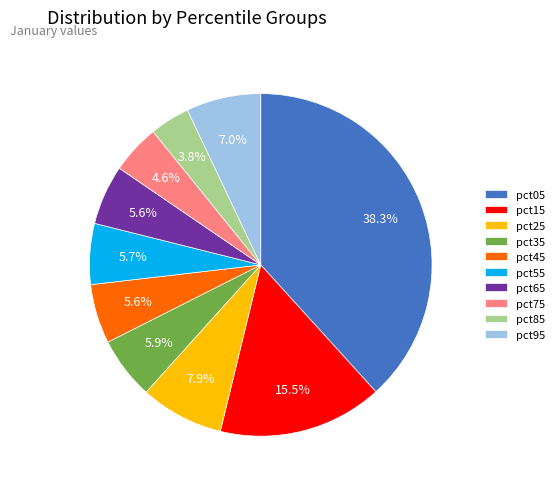

To the nearest percent, what is the difference between the largest and smallest slice percentages?

35%